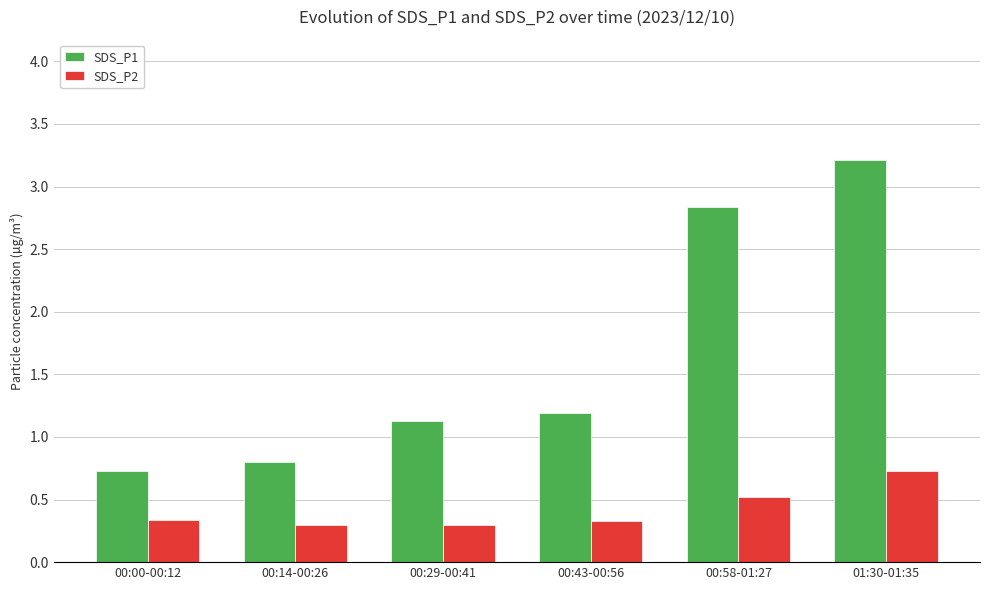

Reading right to left, list all the values displayed in this chart.

SDS_P1: 3.2	2.8	1.2	1.1	0.8	0.7
SDS_P2: 0.7	0.5	0.3	0.3	0.3	0.3